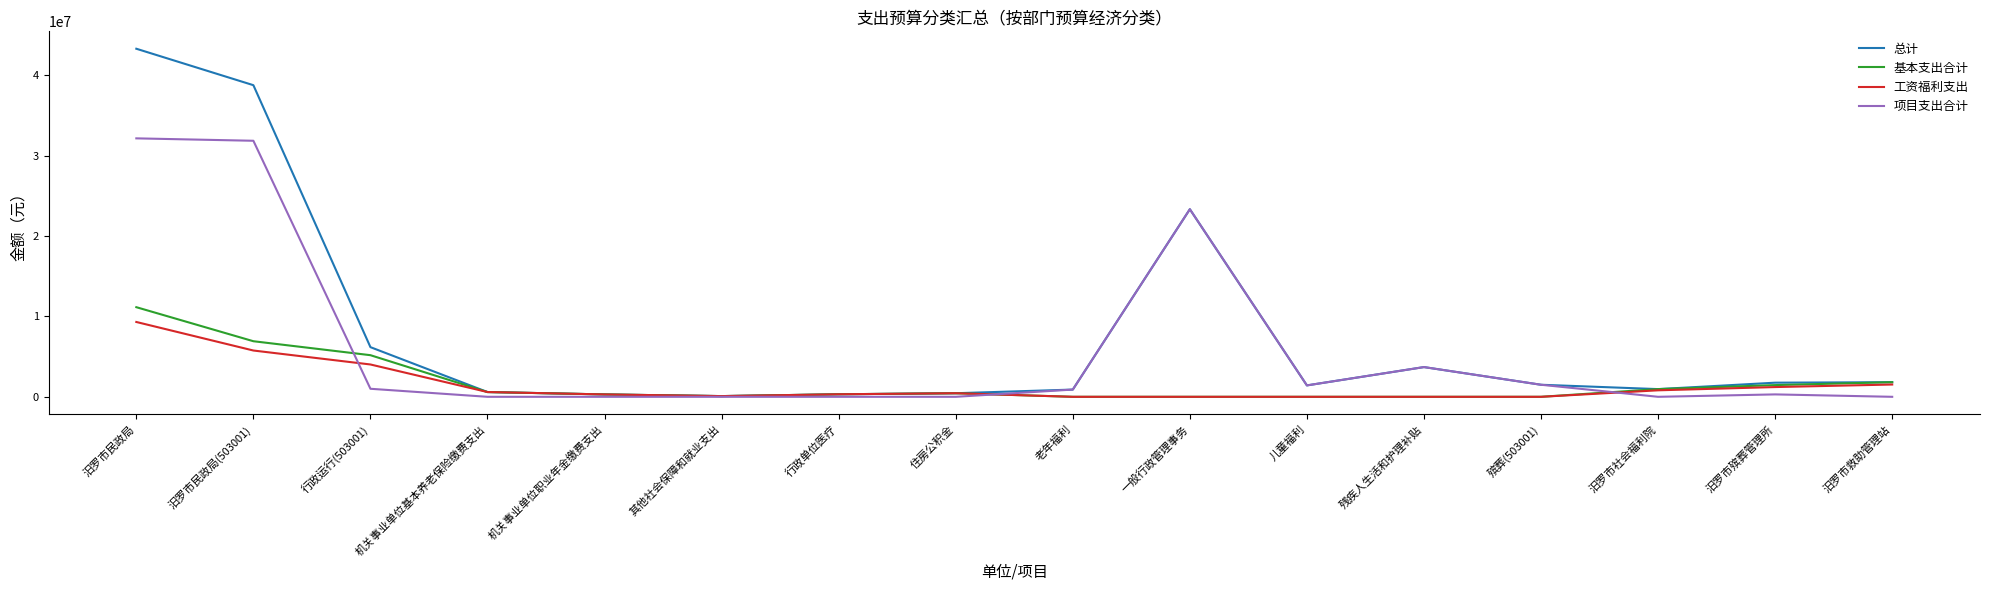

Read the 总计 value at 行政单位医疗.

315208.6